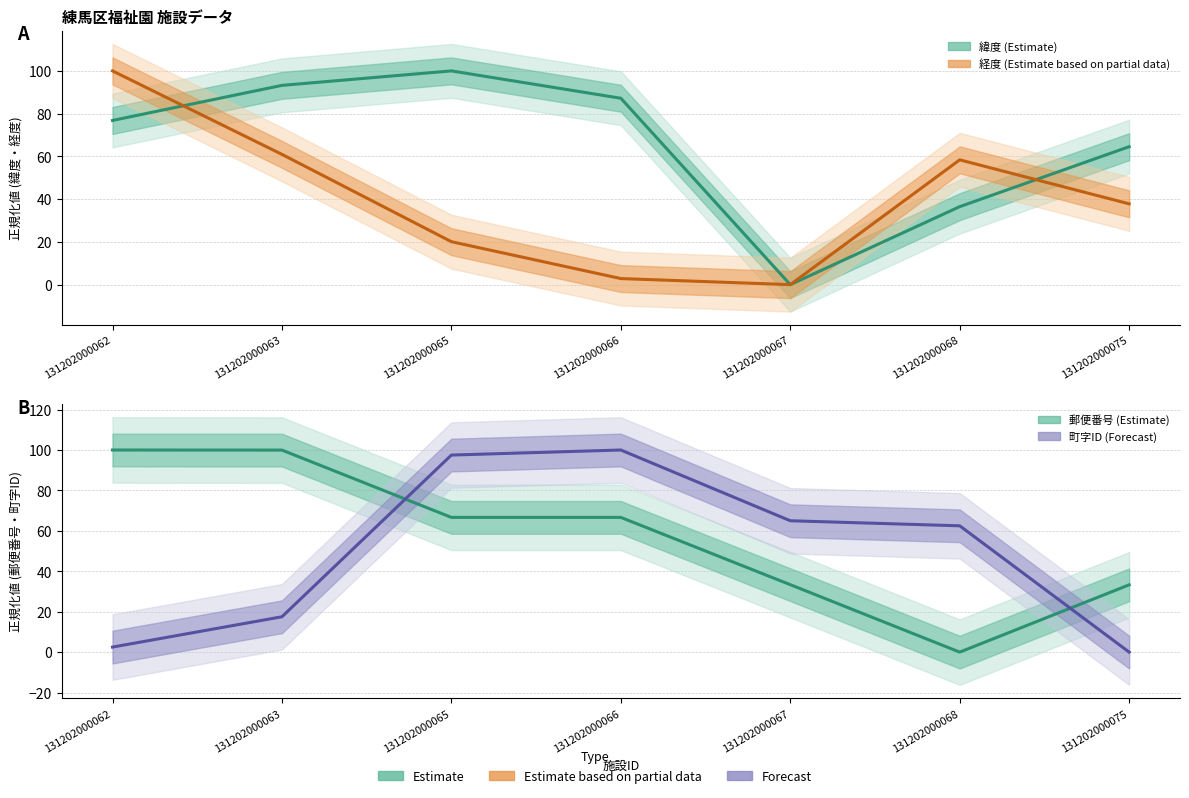

At which category does the chart reach its minimum across all series?

131202000067